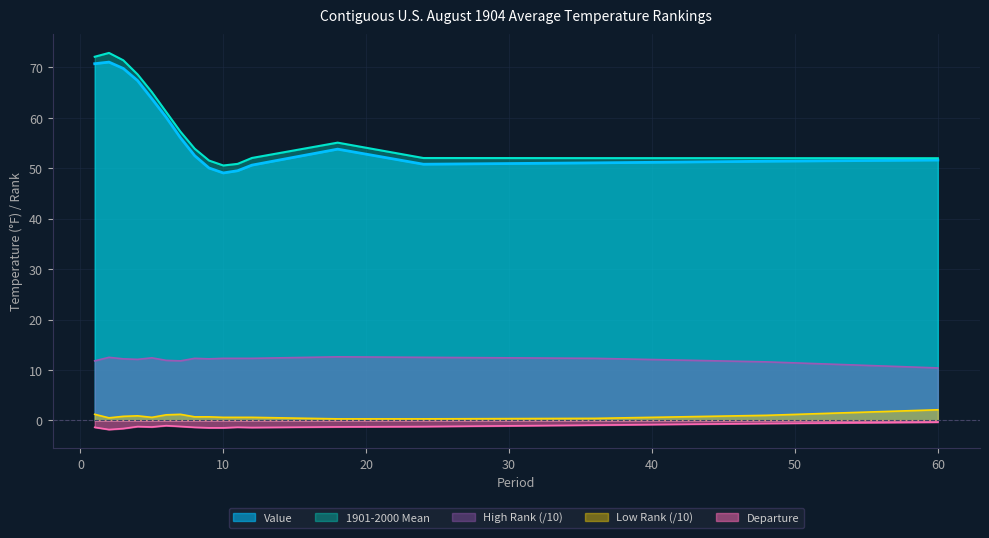

Where is the first local minimum for Value?

10